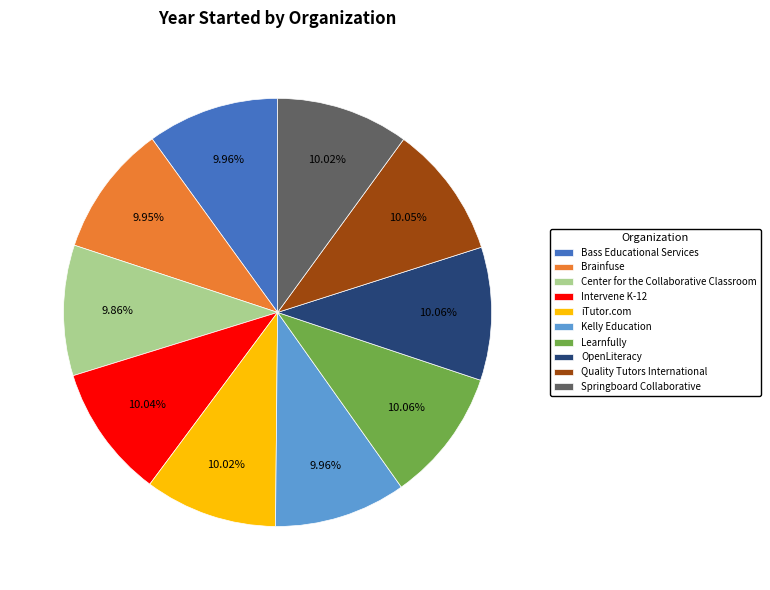

Approximately how many times larger is the value at Brainfuse compared to Springboard Collaborative?

1.0